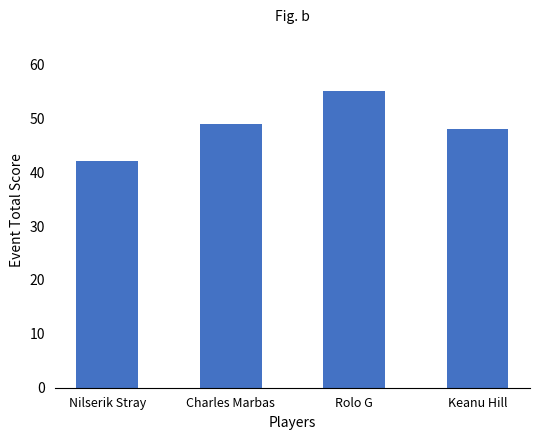

List the labels in order of value, largest first.

Rolo G, Charles Marbas, Keanu Hill, Nilserik Stray